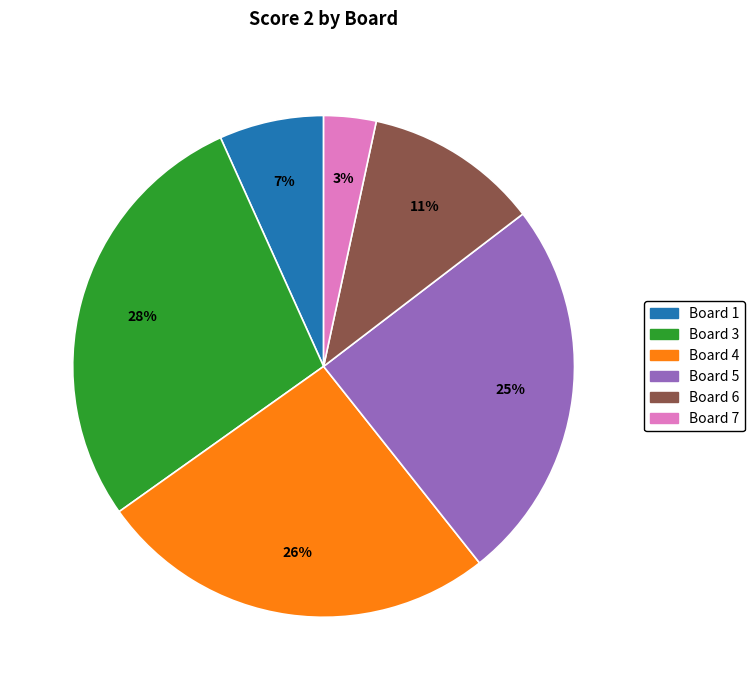

To the nearest percent, what is the difference between the largest and smallest slice percentages?

25%